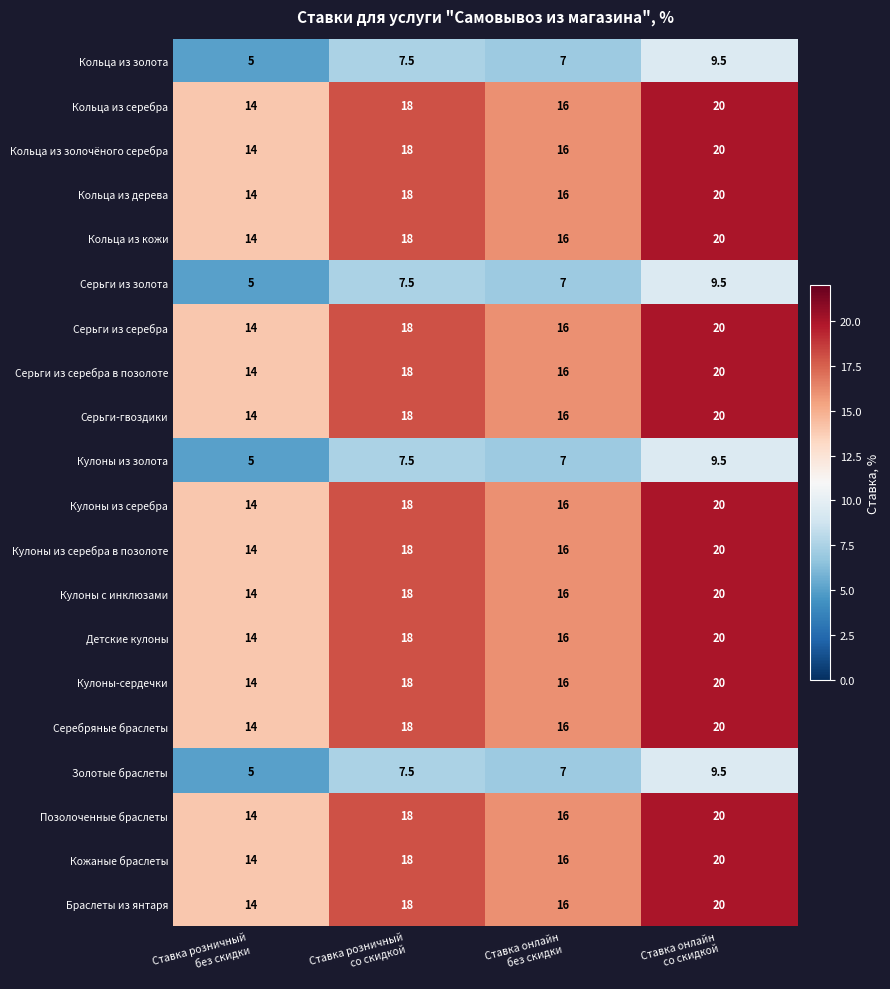

At how many categories does at least one series exceed 9?

4